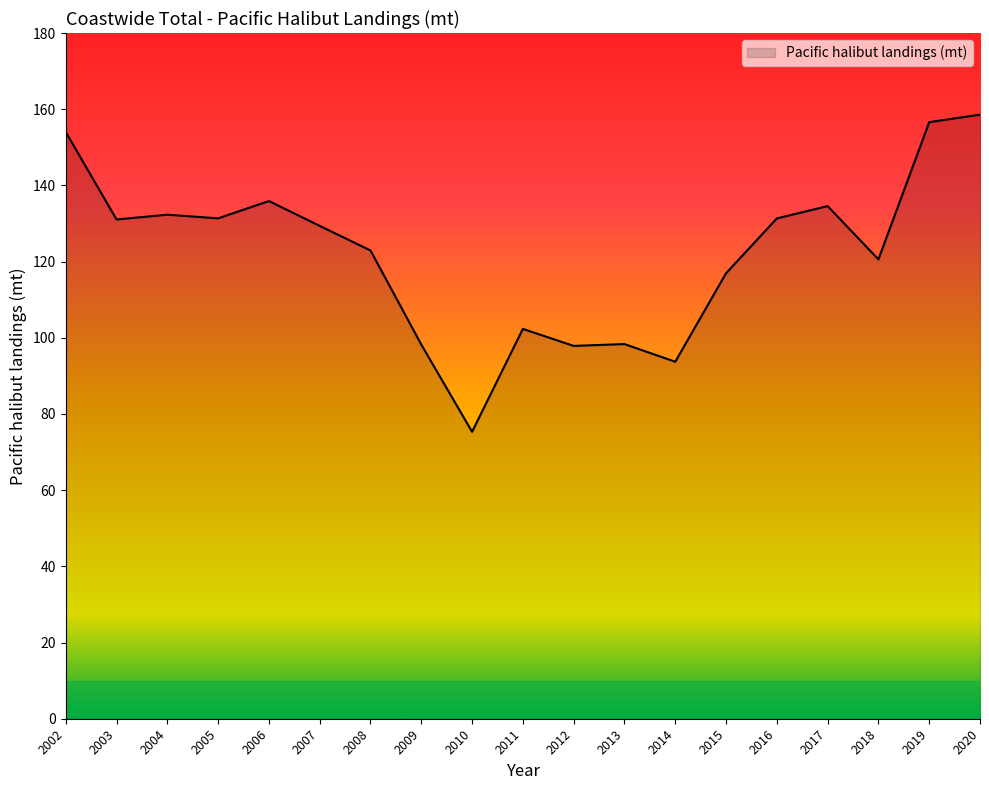

Is it true that the value at 2011 is 142.0?

False